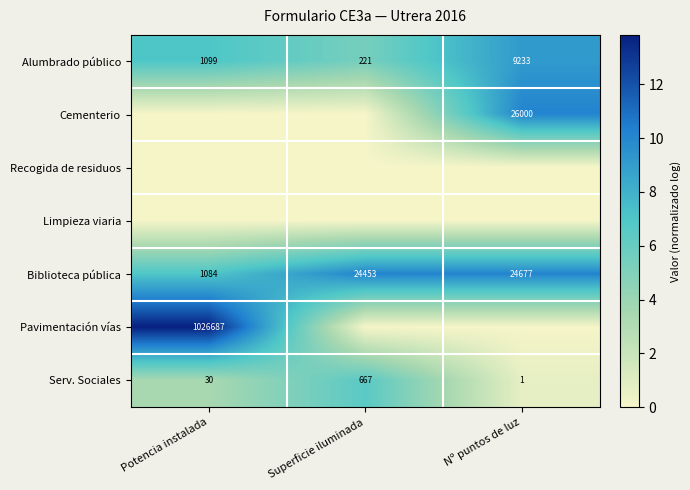

What is the spread (max minus min) of values at Superficie iluminada?

10.1